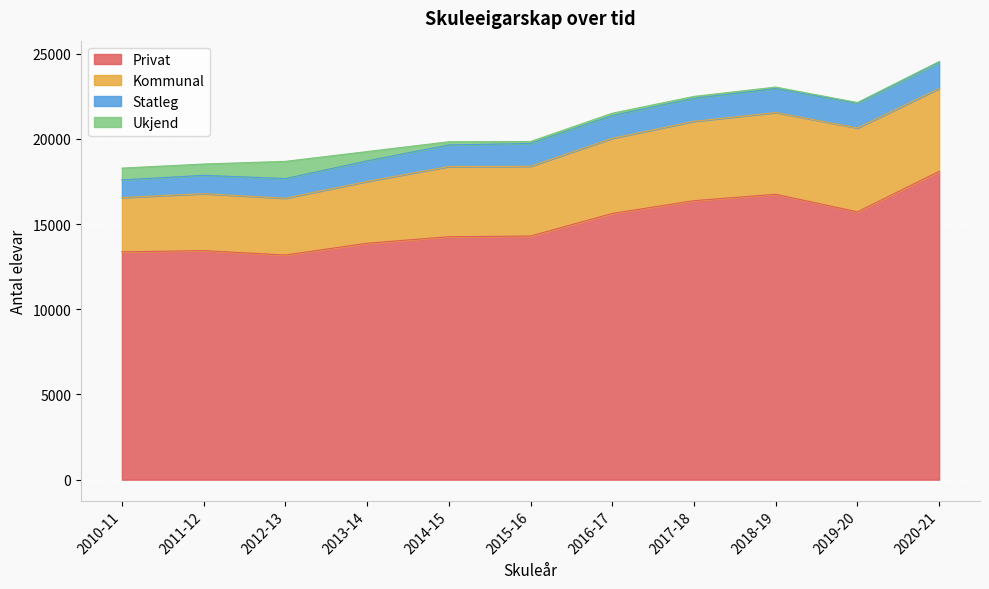

What are all the series names shown in the legend?

Privat, Kommunal, Statleg, Ukjend